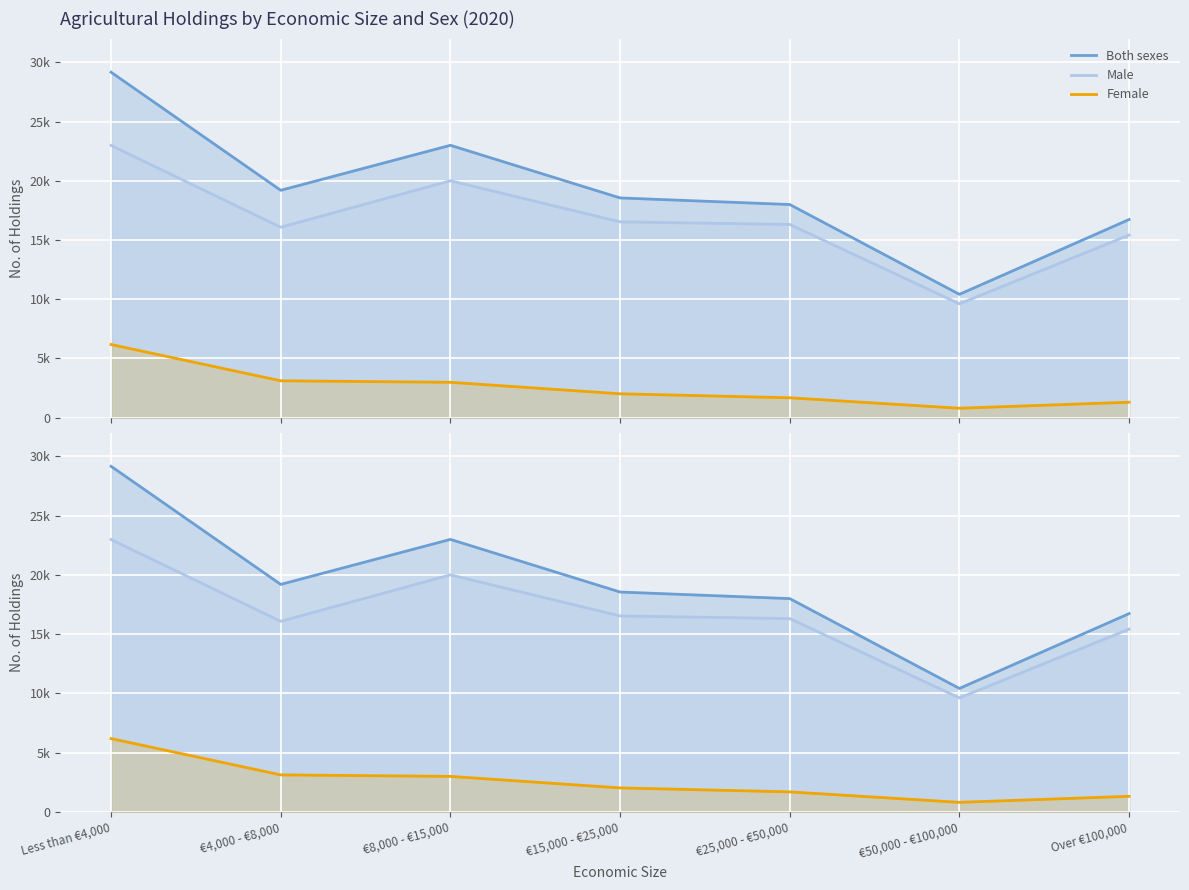

At which category does Female reach its first local valley?

€50,000 - €100,000